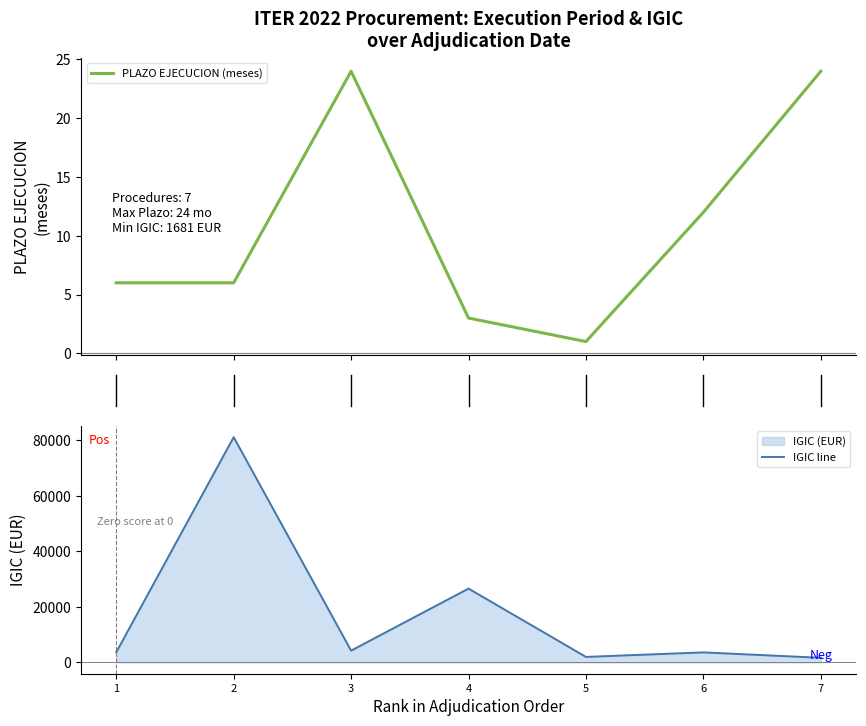

True or false: PLAZO EJECUCION (meses) and IGIC cross at least once.

False